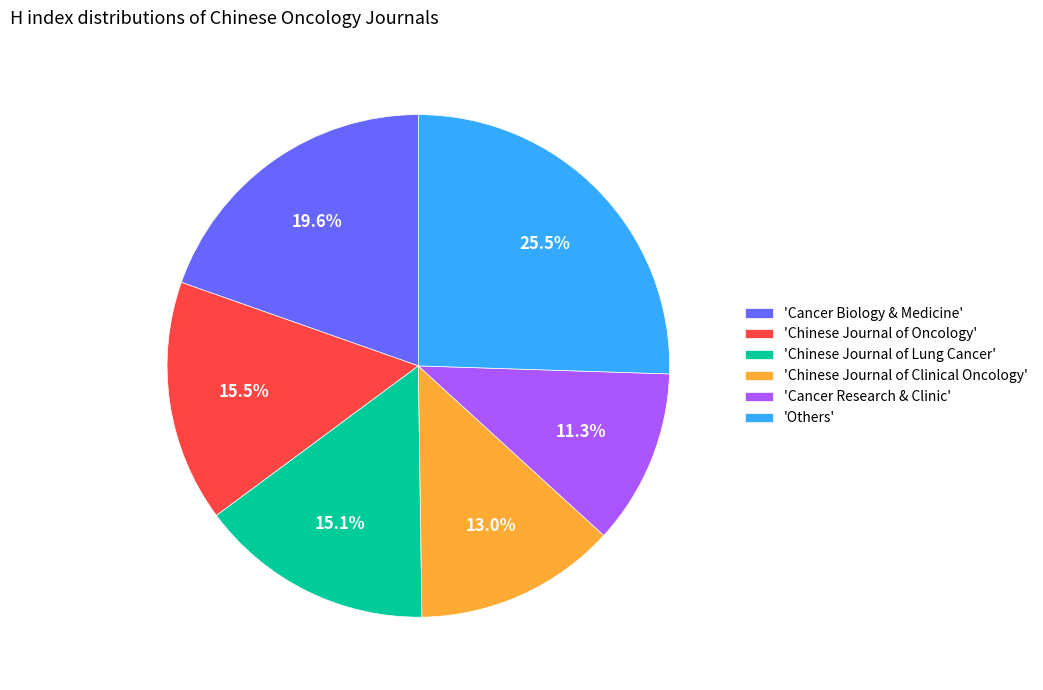

Which has a higher value, 'Cancer Biology & Medicine' or 'Others'?

'Others'